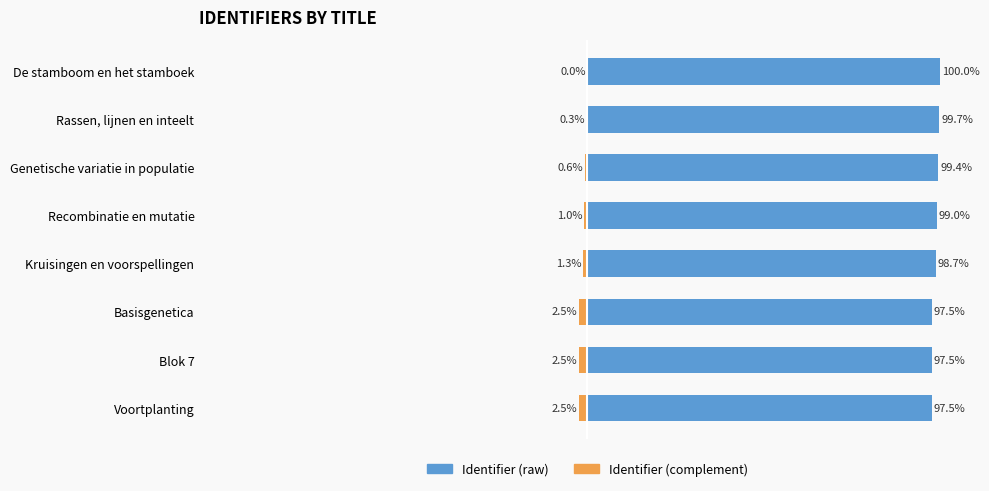

Rank the series at Blok 7 from lowest to highest value.

Identifier (complement), Identifier (raw)